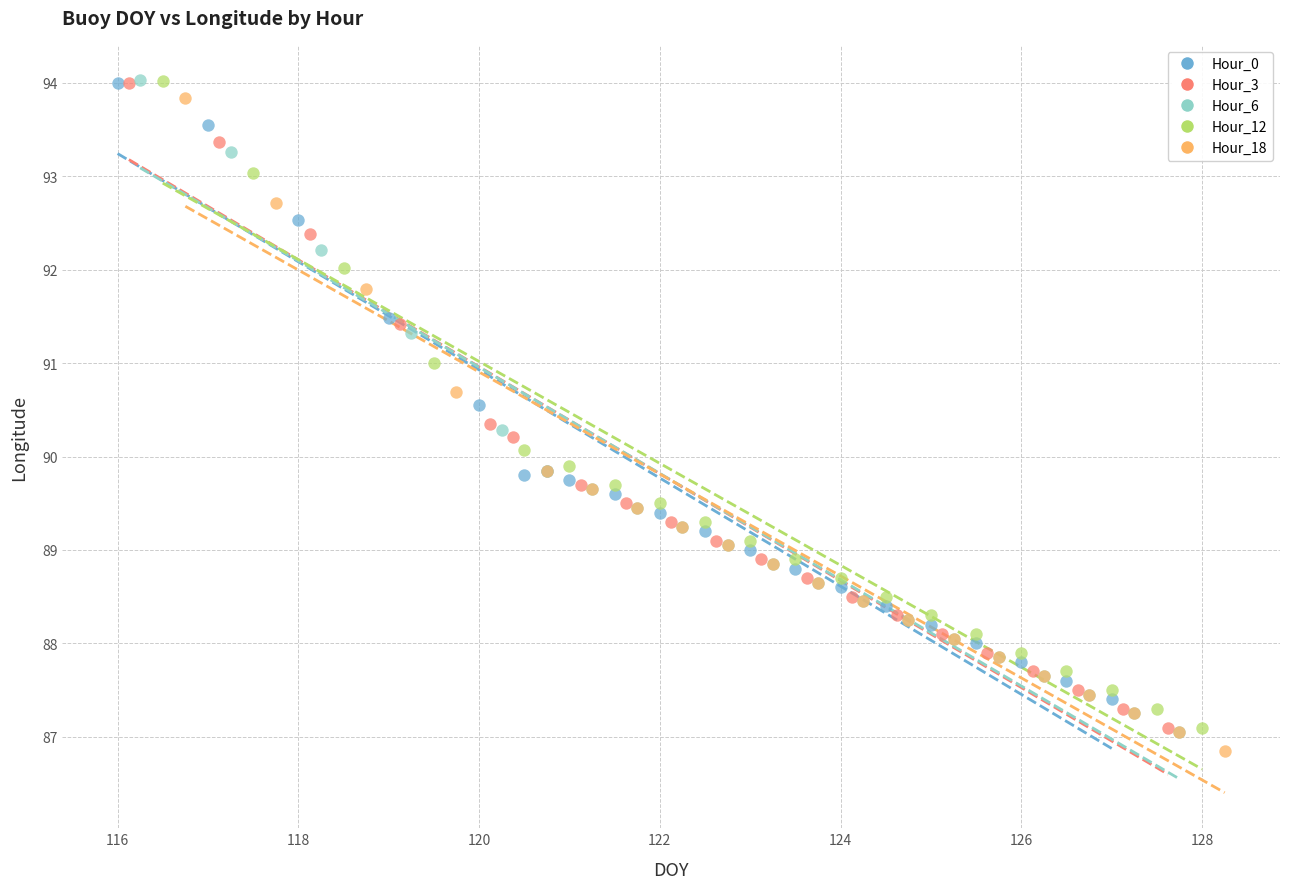

Which series has the largest Y range (max minus min)?

Hour_18